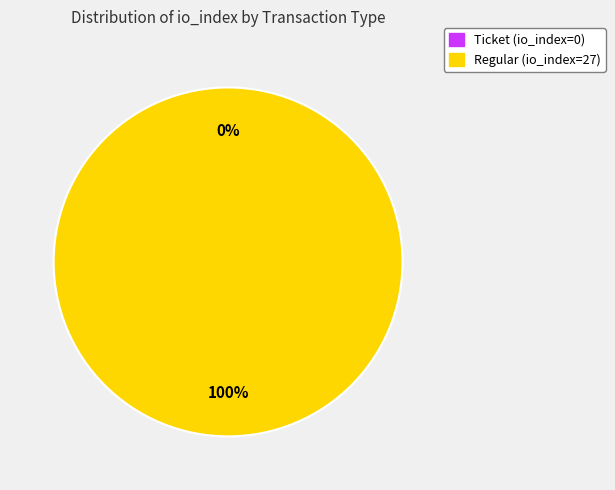

Does any single category account for the majority?

Yes